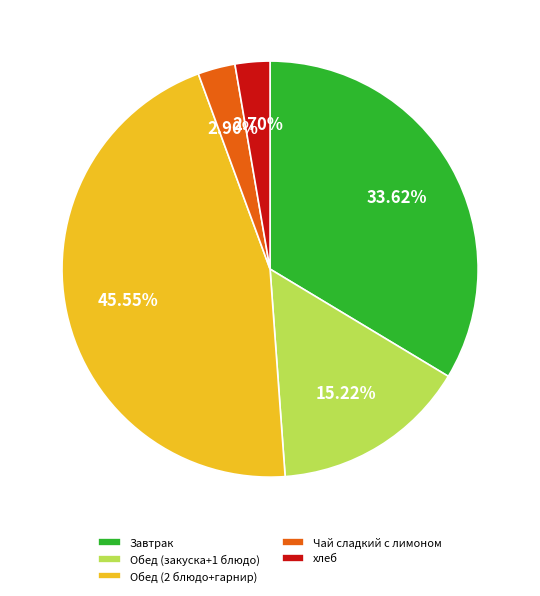

Is there a majority slice in this chart?

No